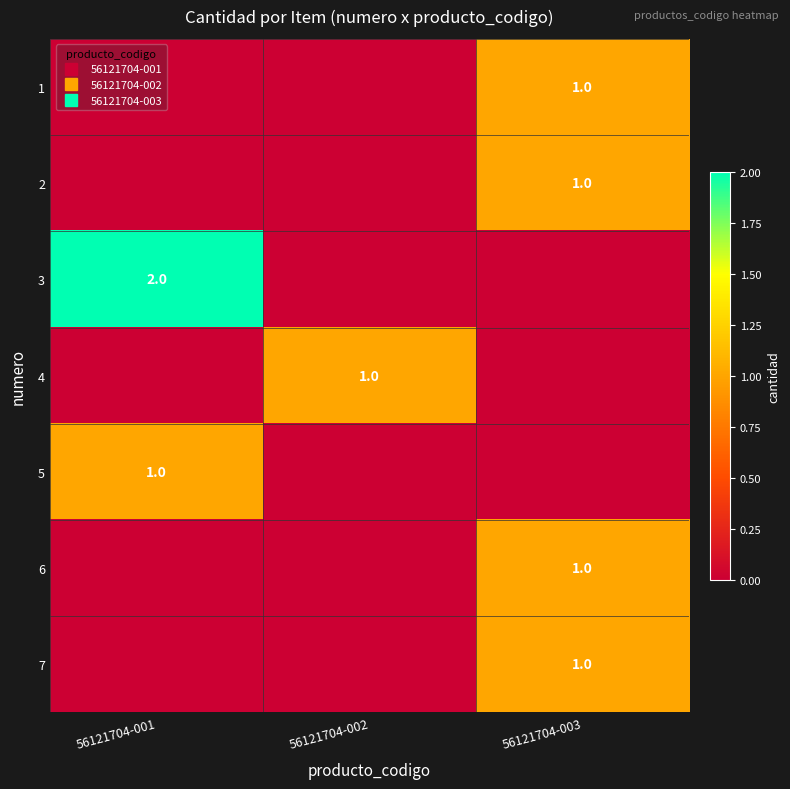

Is it true that 4 equals 1 at 56121704-002?

True